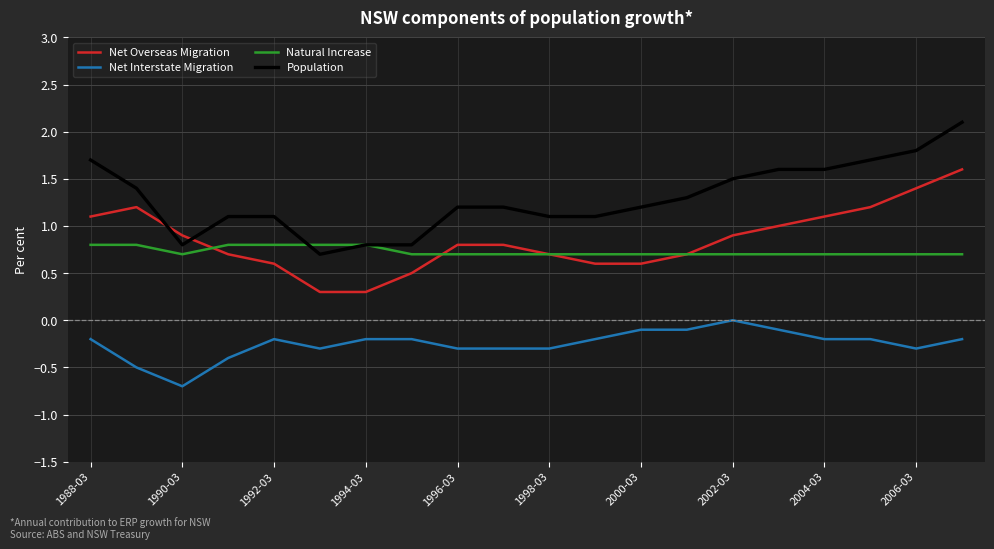

List the series in order of their peak value, lowest first.

Net Interstate Migration, Natural Increase, Net Overseas Migration, Population